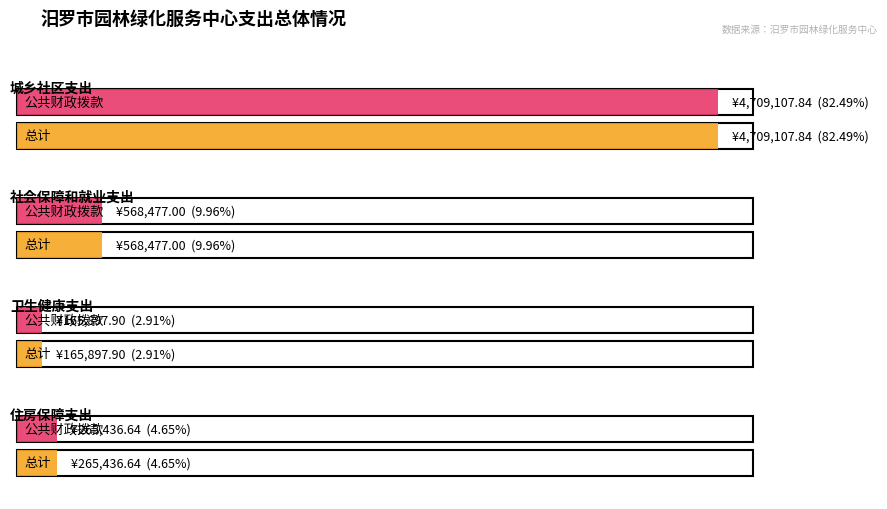

List the series in order of their peak value, lowest first.

总计, 公共财政拨款